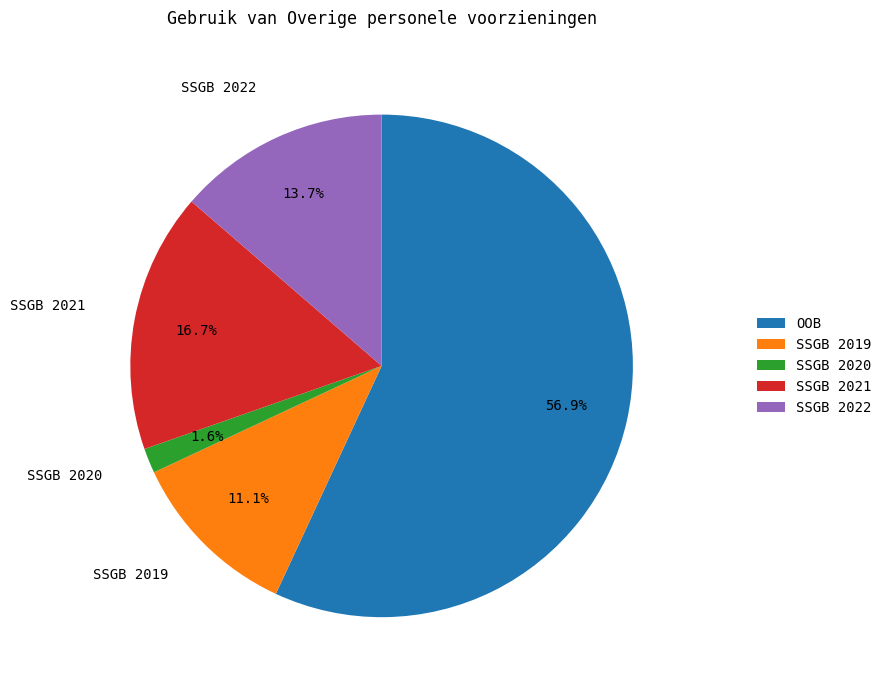

Which category has the smallest portion of the pie?

SSGB 2020